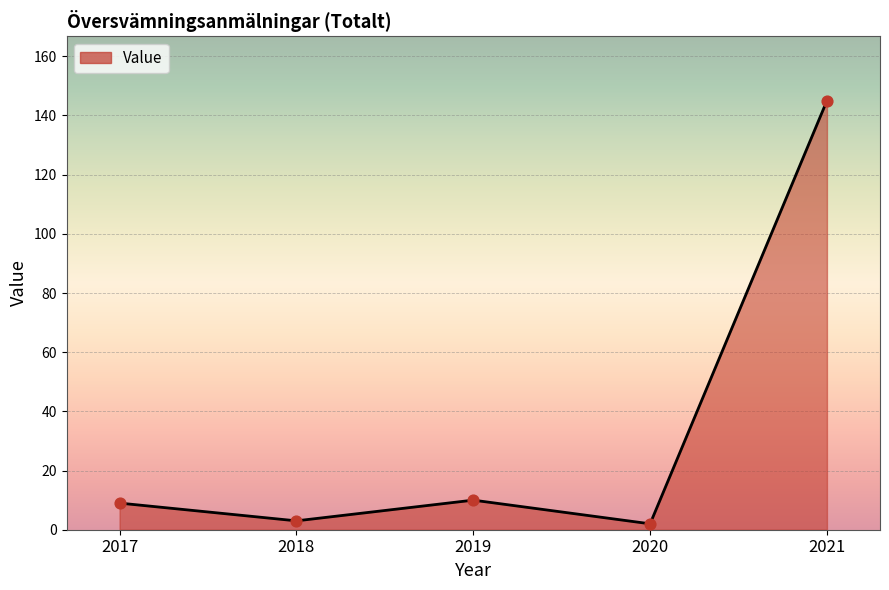

What is the ratio of the value at 2019 to the value at 2018?

3.3